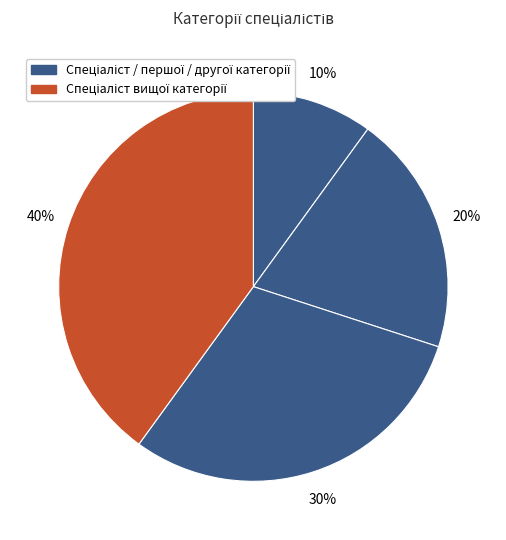

Rank the categories by value from lowest to highest.

Спеціаліст, Спеціаліст другої категорії, Спеціаліст першої категорії, Спеціаліст вищої категорії